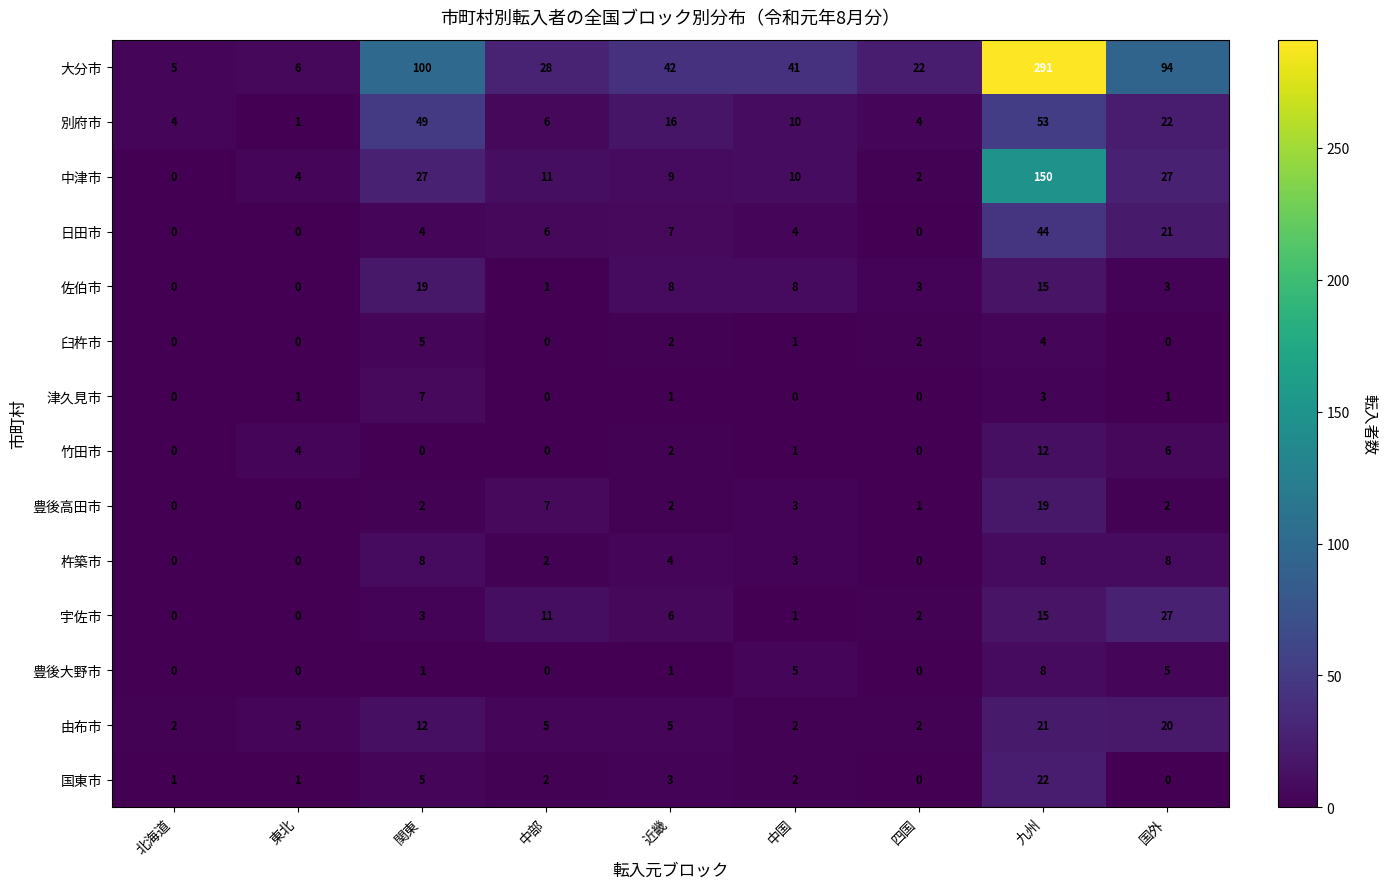

At how many categories does at least one series exceed 63?

3